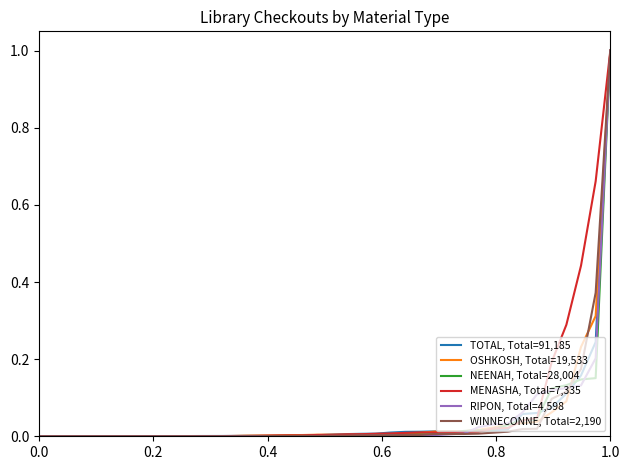

What is the highest value of the OSHKOSH, Total=19,533 series?

1.0